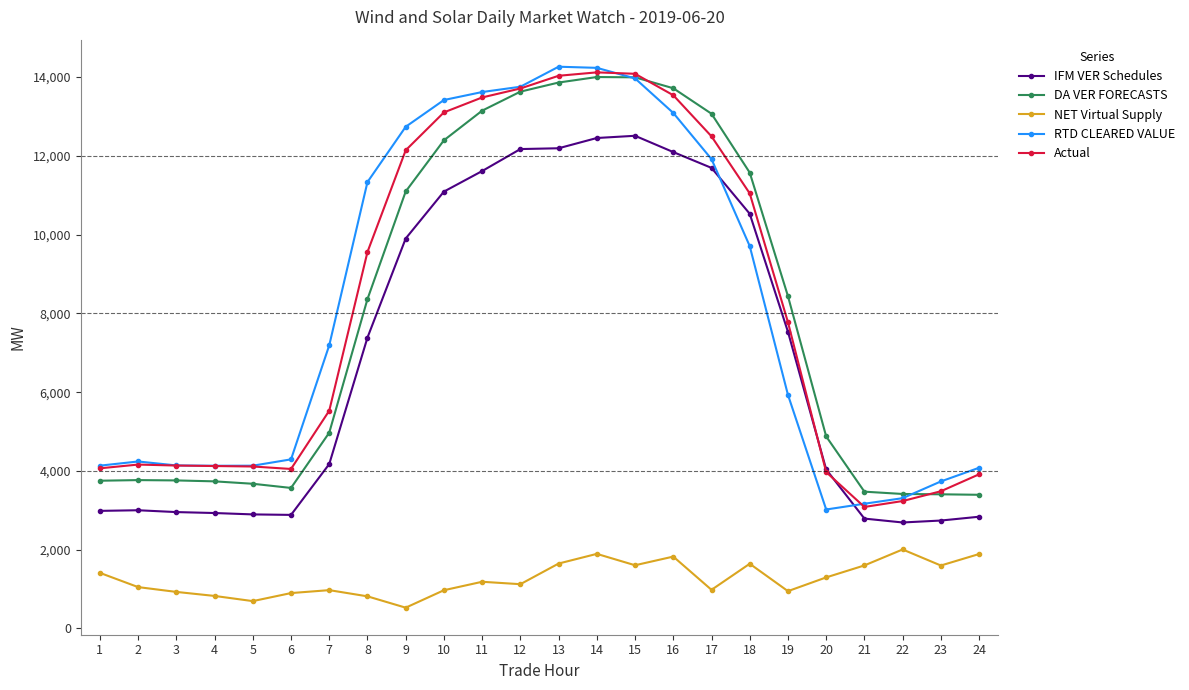

Which series changed the most between 2 and 16?

DA VER FORECASTS